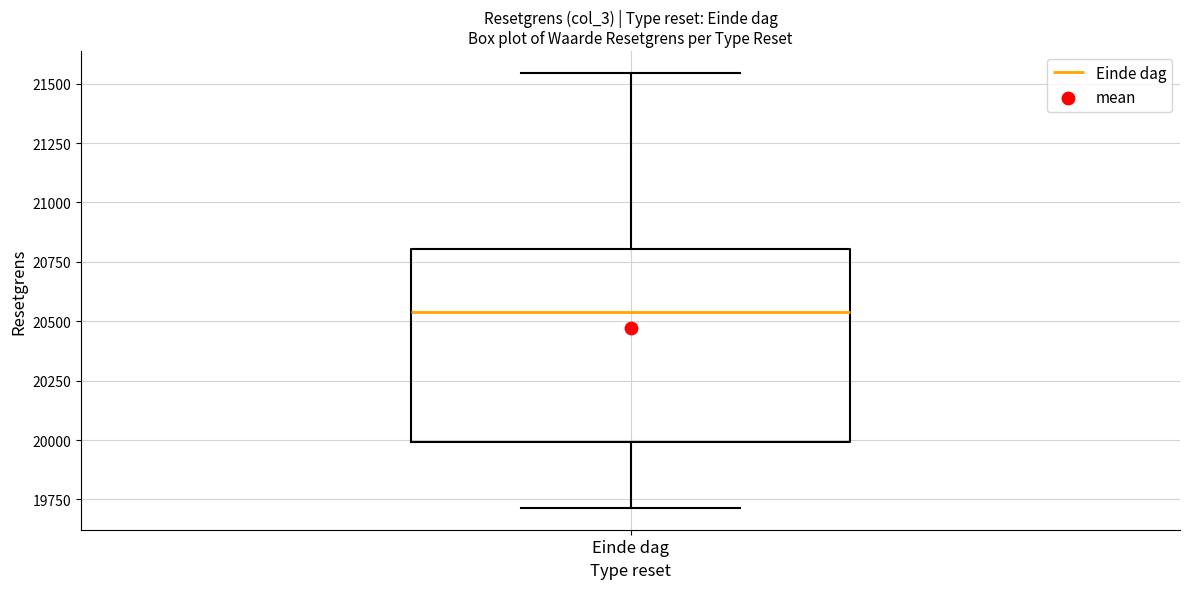

Transcribe this box plot: give where the median line is, the range the box spans, and where the two whiskers end, as read against the y-axis. The values are not printed on the chart, so give them approximately, as read against the axis.

median 20550, box 20000 to 20800, whiskers 19700 to 21550